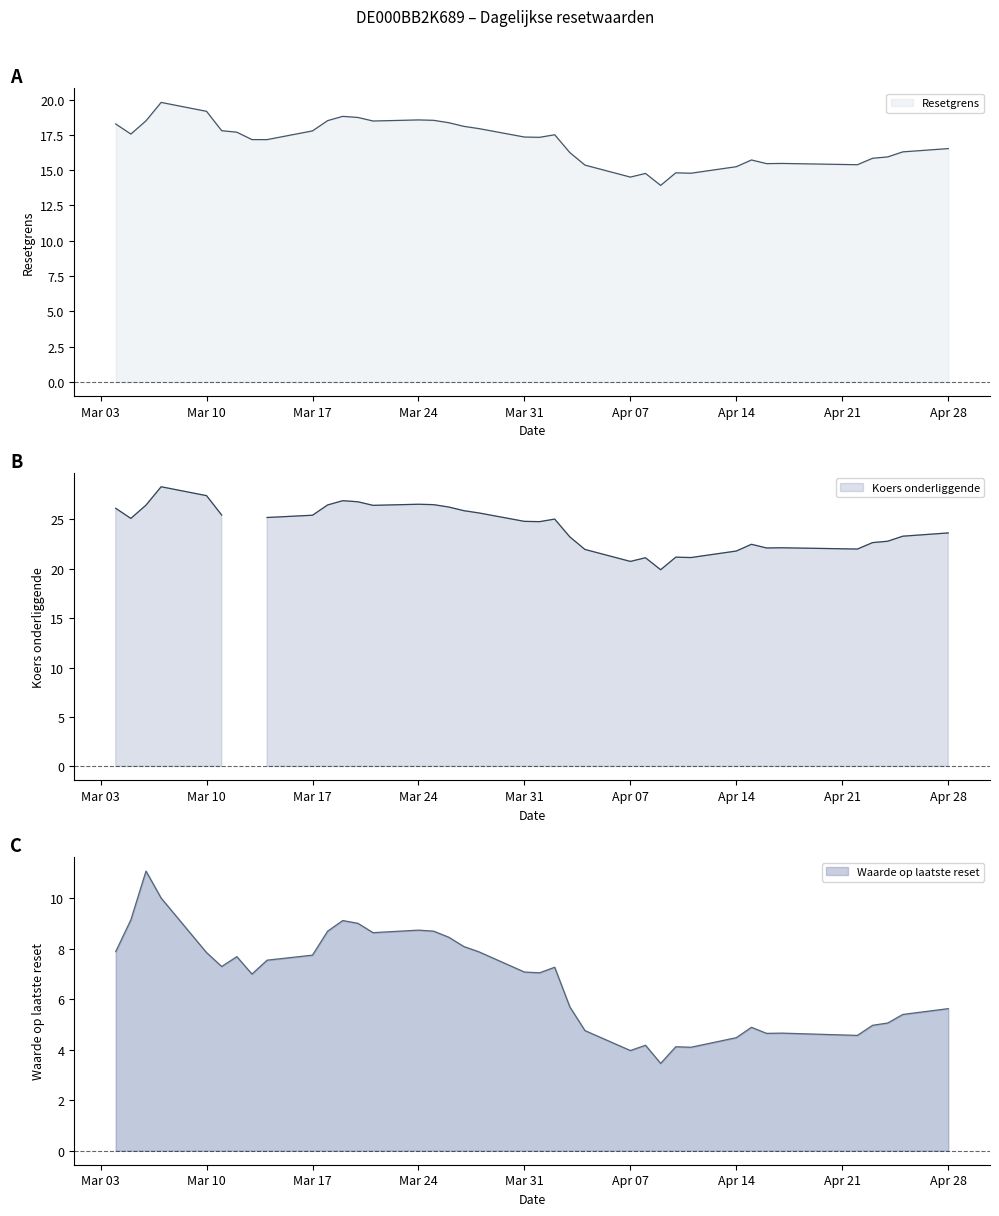

How many intersections are there between Waarde op laatste reset and Koers onderliggende?

2